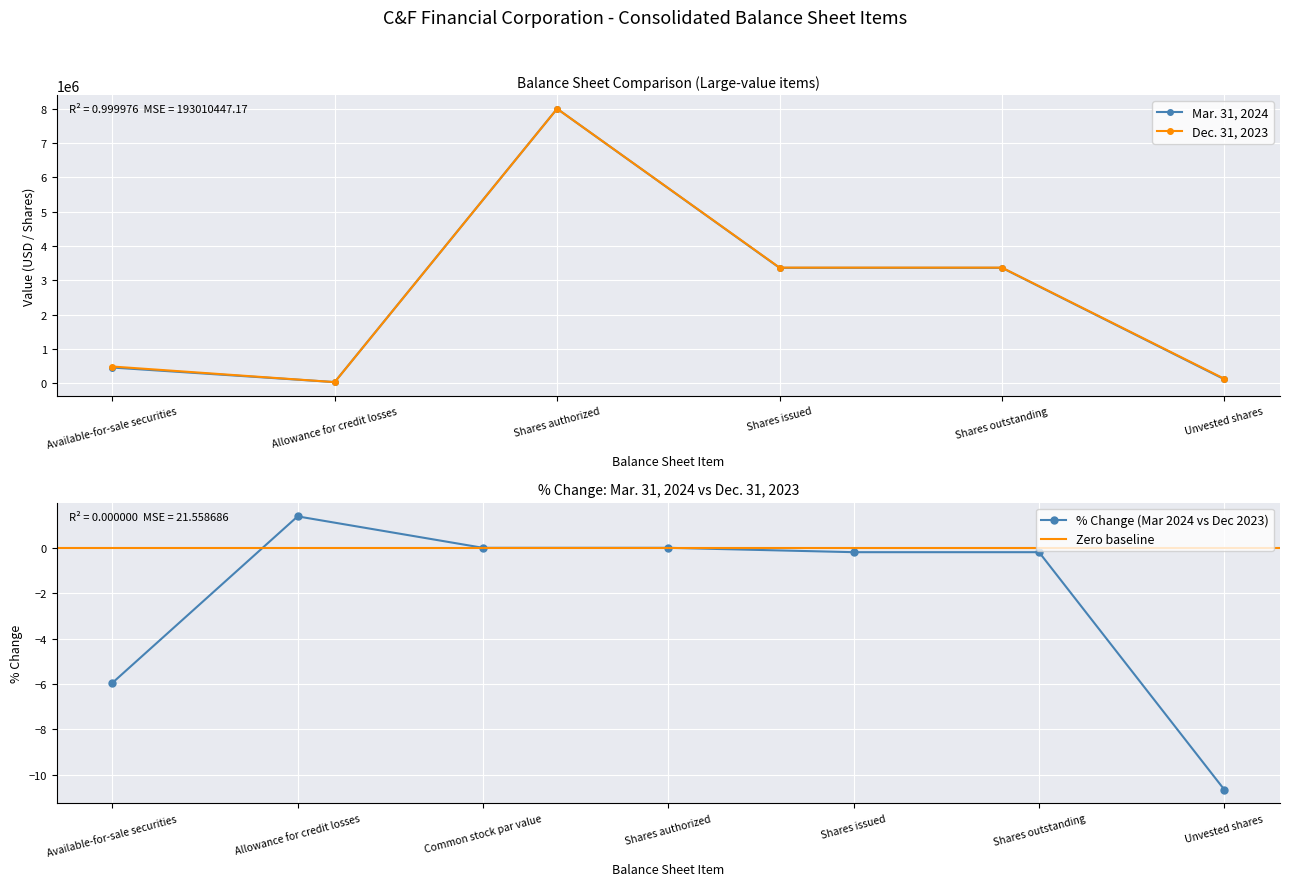

Is it true that Mar. 31, 2024 equals 775886 at Available-for-sale securities?

False